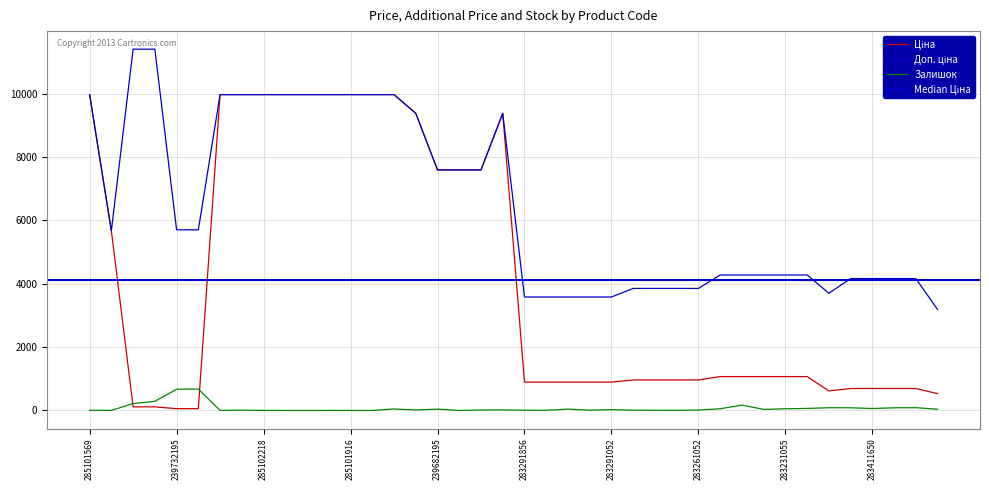

At which category does Ціна reach its first local peak?

273702194